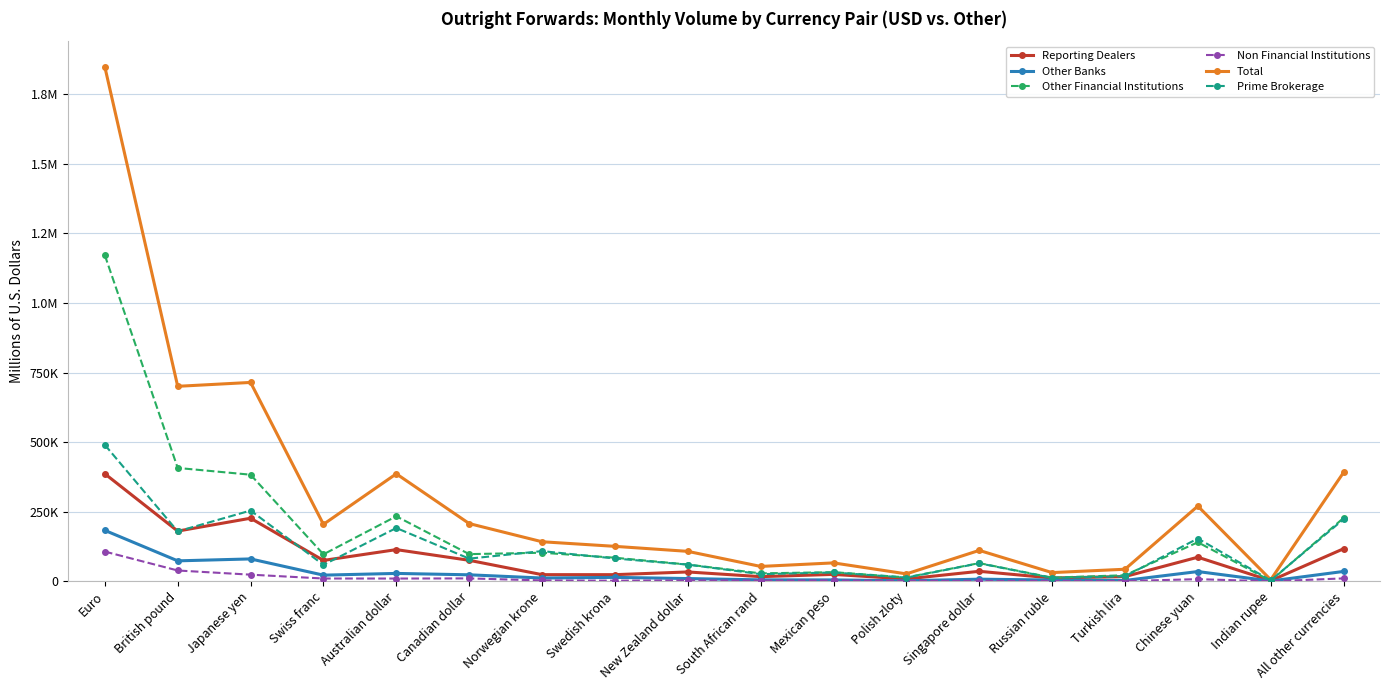

At which category is the sum across all series the highest?

Euro